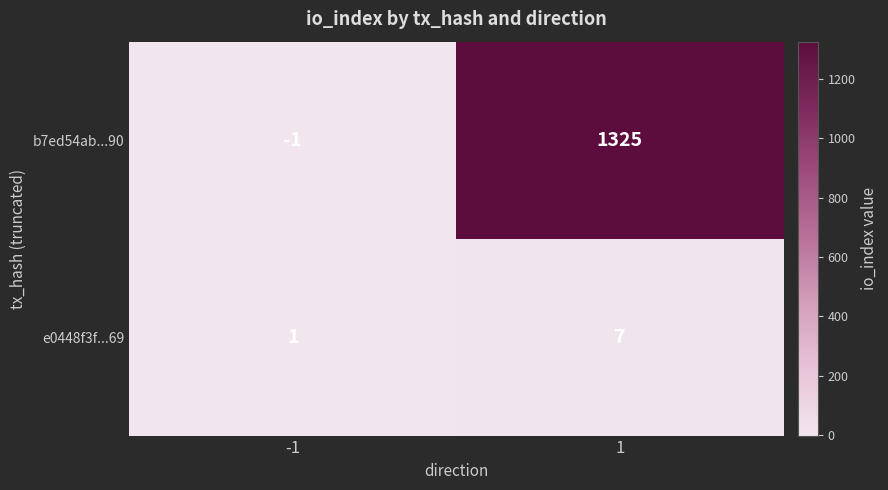

Reading left to right, transcribe all the data shown in this chart.

b7ed54ab...90: -1	1325
e0448f3f...69: 1	7